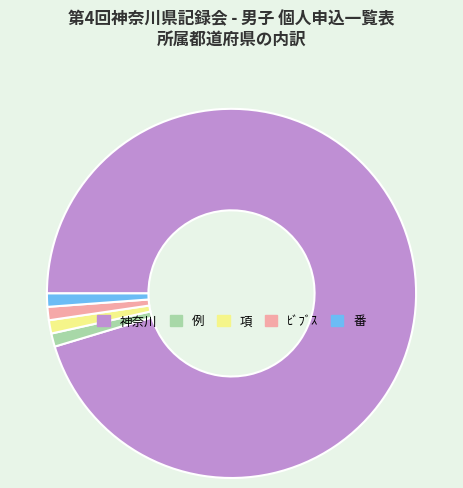

Approximately how many times larger is the value at 項 compared to 例?

1.0